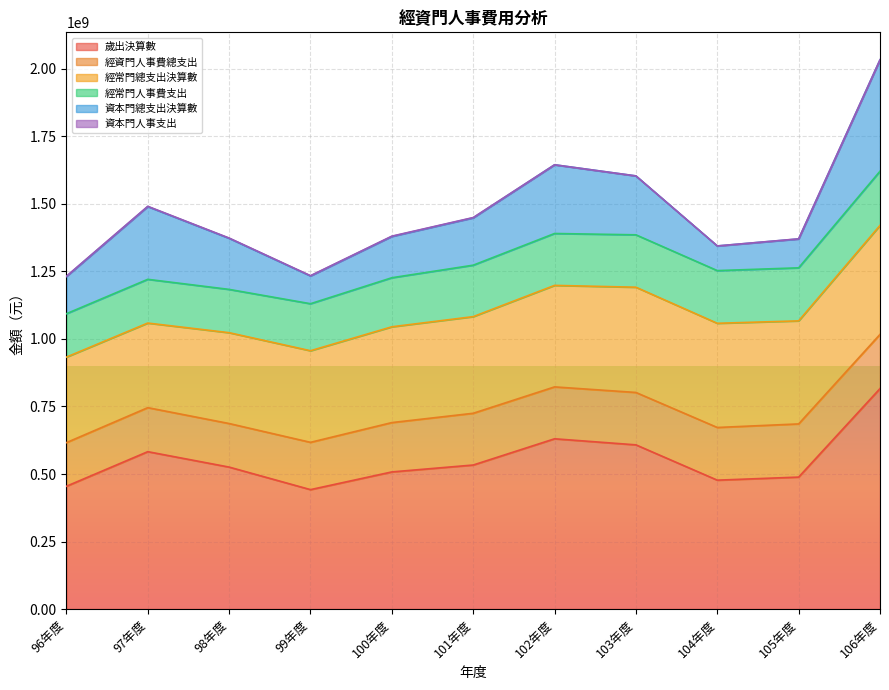

Rank the series by their maximum value, from lowest to highest.

資本門人事支出, 經資門人事費總支出, 經常門人事費支出, 經常門總支出決算數, 資本門總支出決算數, 歲出決算數